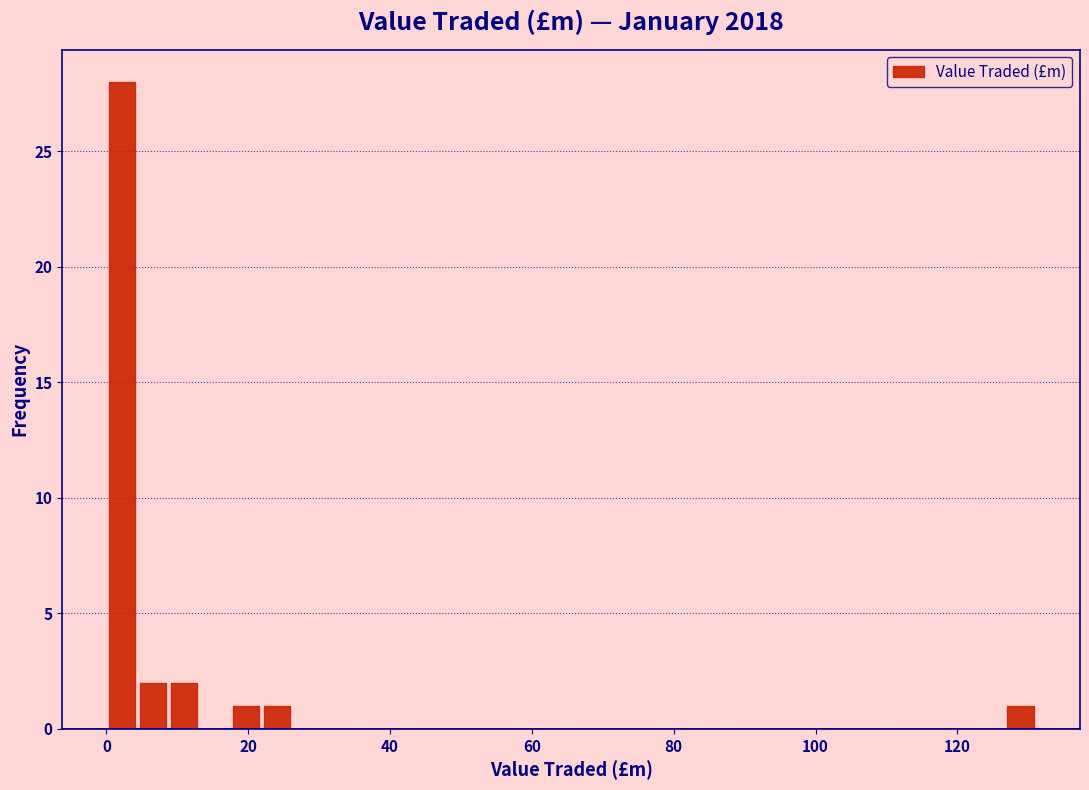

Around what value on the x-axis is the tallest bar? Give the approximate position of its centre, as read against the axis.

2